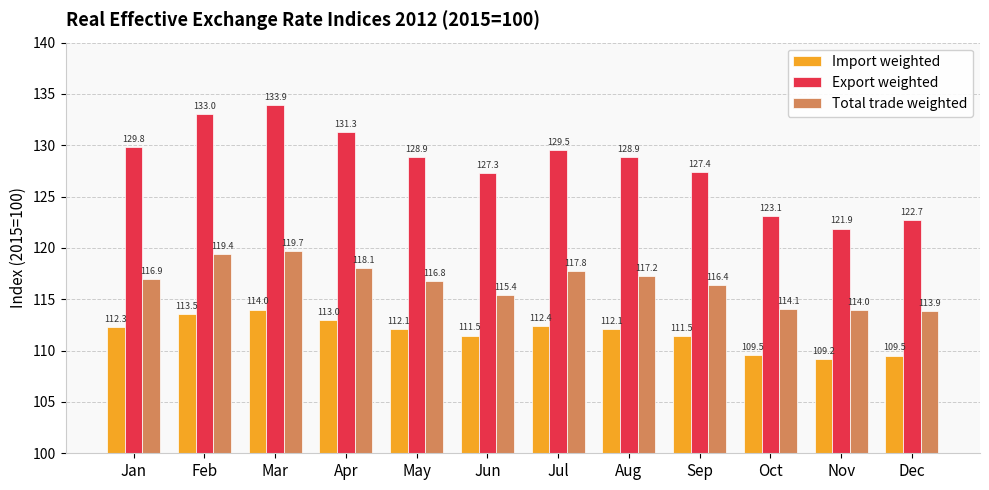

The Import weighted series shows 142.8 at Dec. True or false?

False